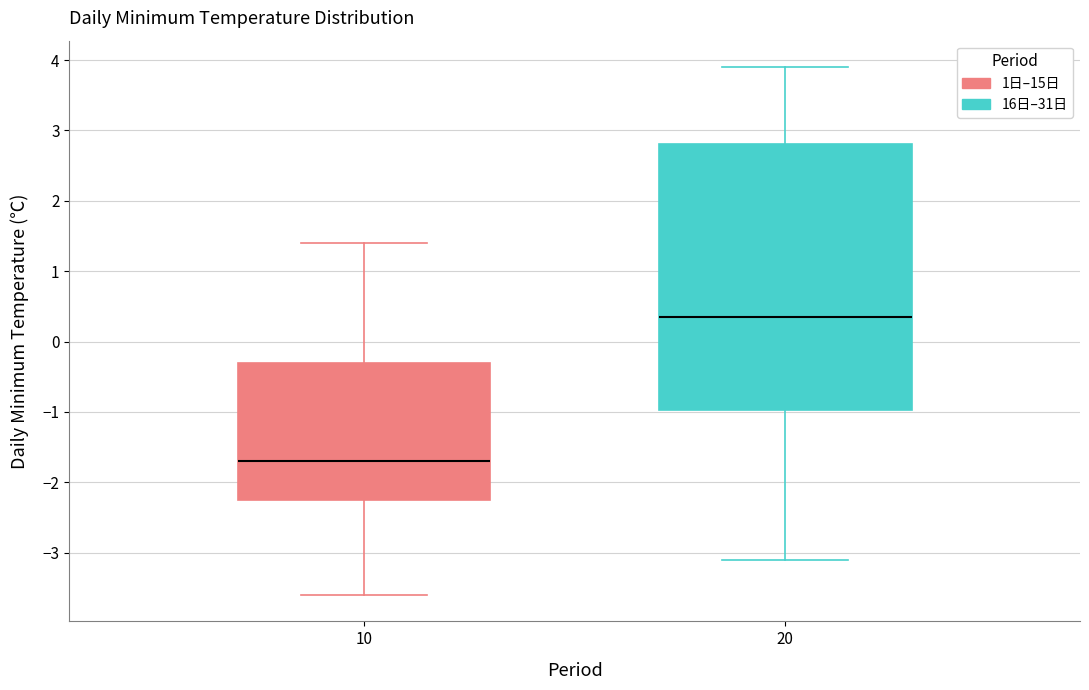

Which box is the tallest, from its lower edge to its upper edge?

20